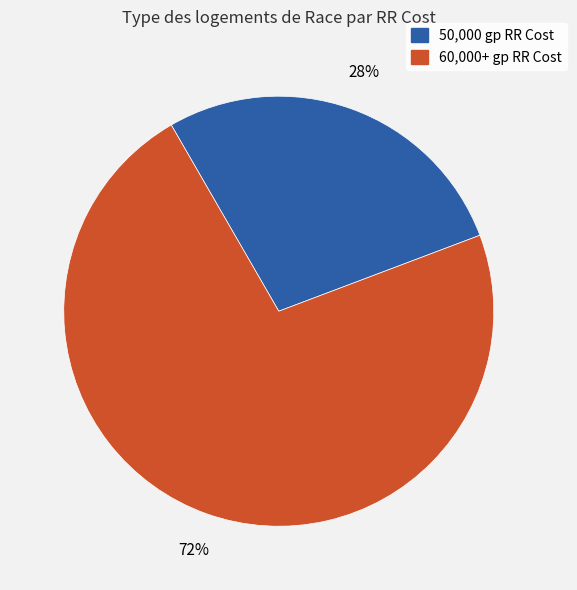

How many slices are in this pie chart?

2